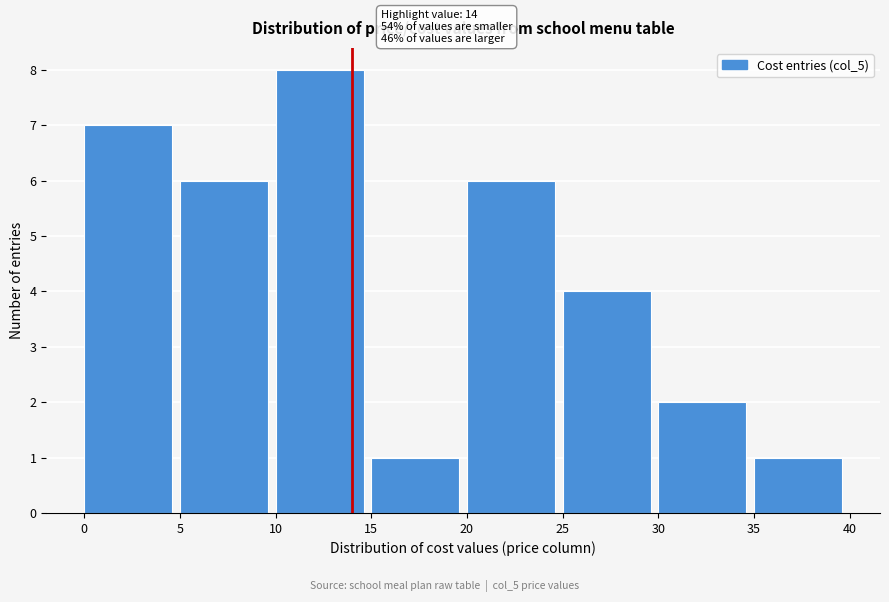

Which range on the x-axis has the tallest bar?

10 to 15